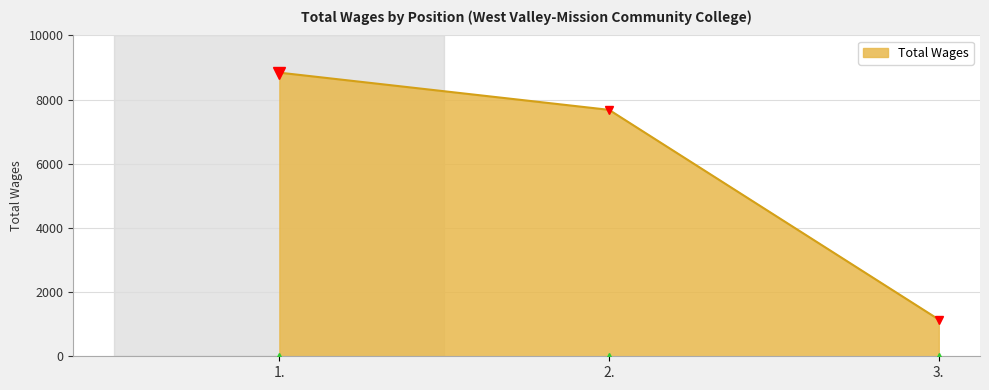

What is the average value?

5890